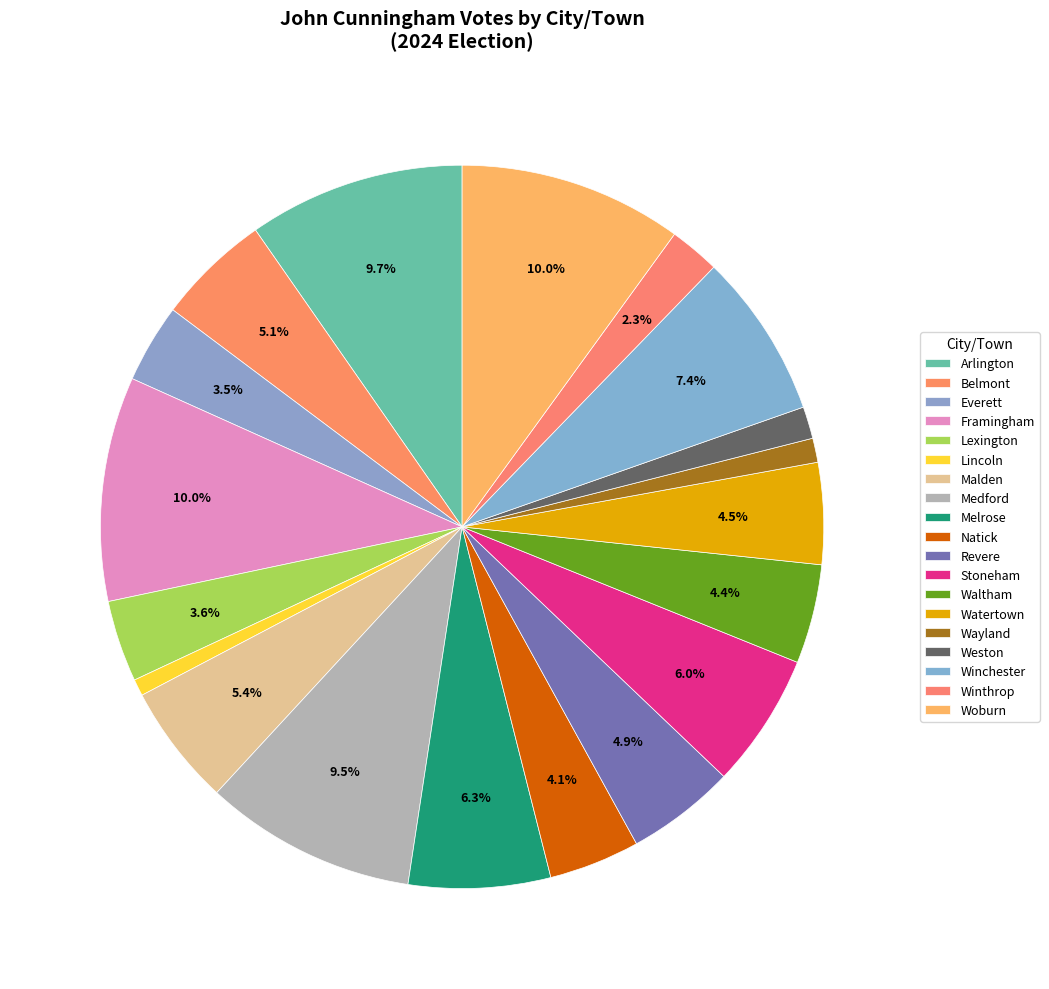

To the nearest percent, what percentage of the pie is Framingham?

10%